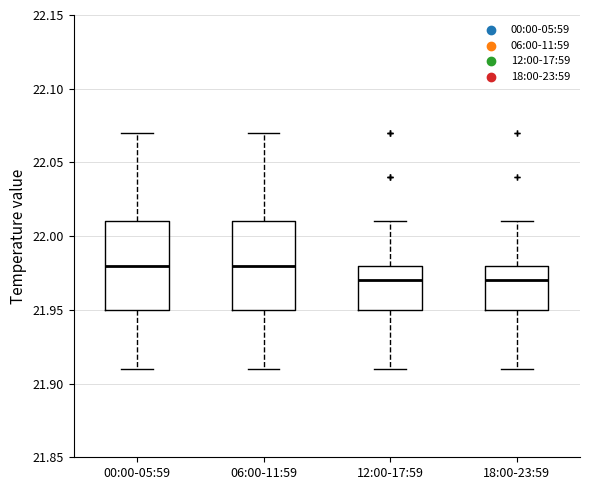

Reading left to right, transcribe this box plot: for each box, give where its median line is, the range the box spans, and where its two whiskers end, as read against the y-axis. The values are not printed on the chart, so give them approximately, as read against the axis.

00:00-05:59: median 21.98, box 21.95 to 22.01, whiskers 21.91 to 22.07
06:00-11:59: median 21.98, box 21.95 to 22.01, whiskers 21.91 to 22.07
12:00-17:59: median 21.97, box 21.95 to 21.98, whiskers 21.91 to 22.01
18:00-23:59: median 21.97, box 21.95 to 21.98, whiskers 21.91 to 22.01